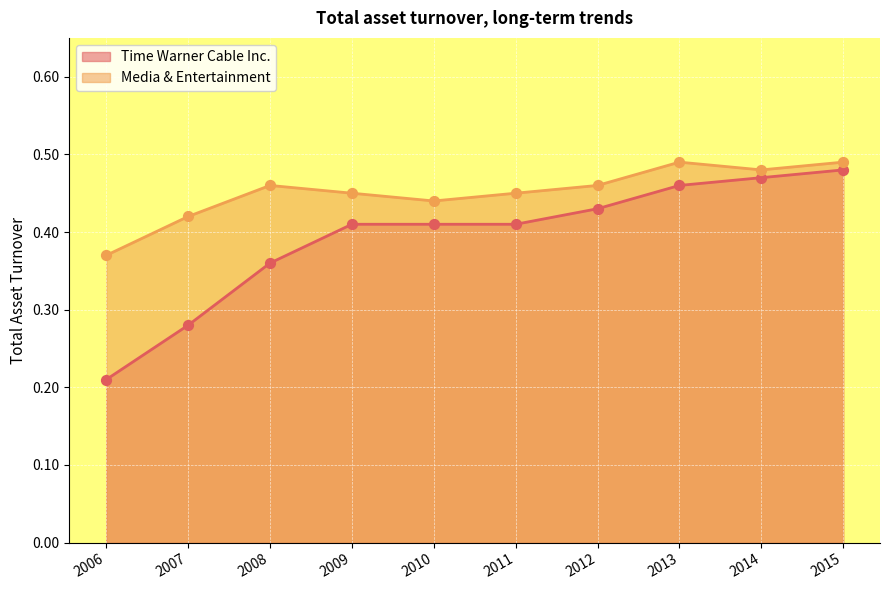

Which series has the largest Y range (max minus min)?

Time Warner Cable Inc.